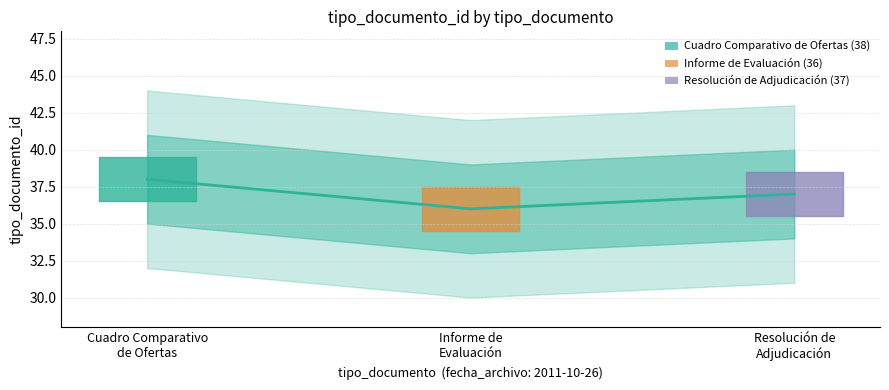

List the labels in order of value, smallest first.

Informe de
Evaluación, Resolución de
Adjudicación, Cuadro Comparativo
de Ofertas